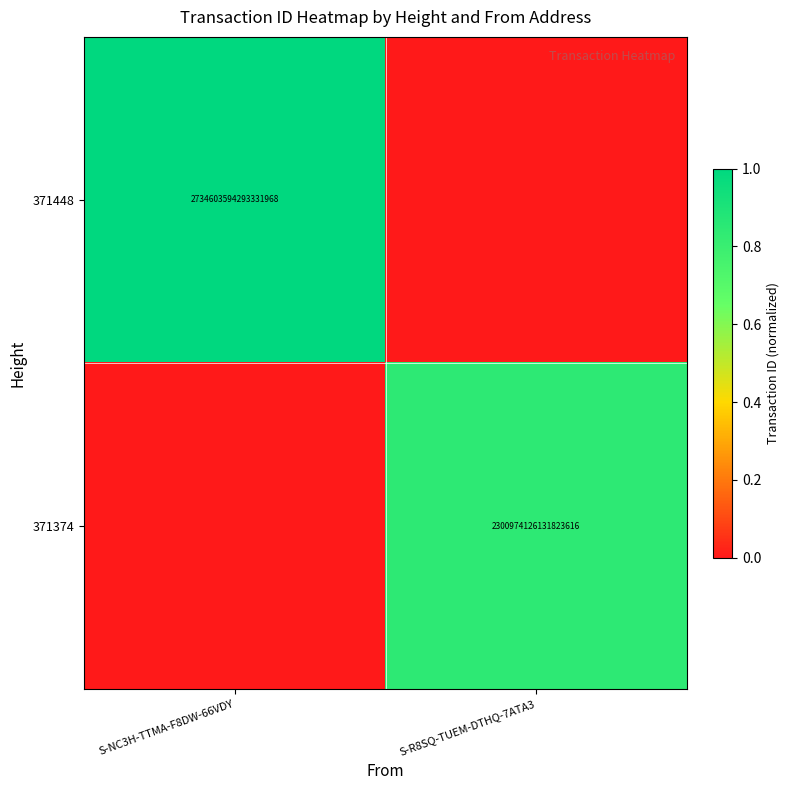

The 371448 series shows 2734603594293331968 at S-NC3H-TTMA-F8DW-66VDY. True or false?

True